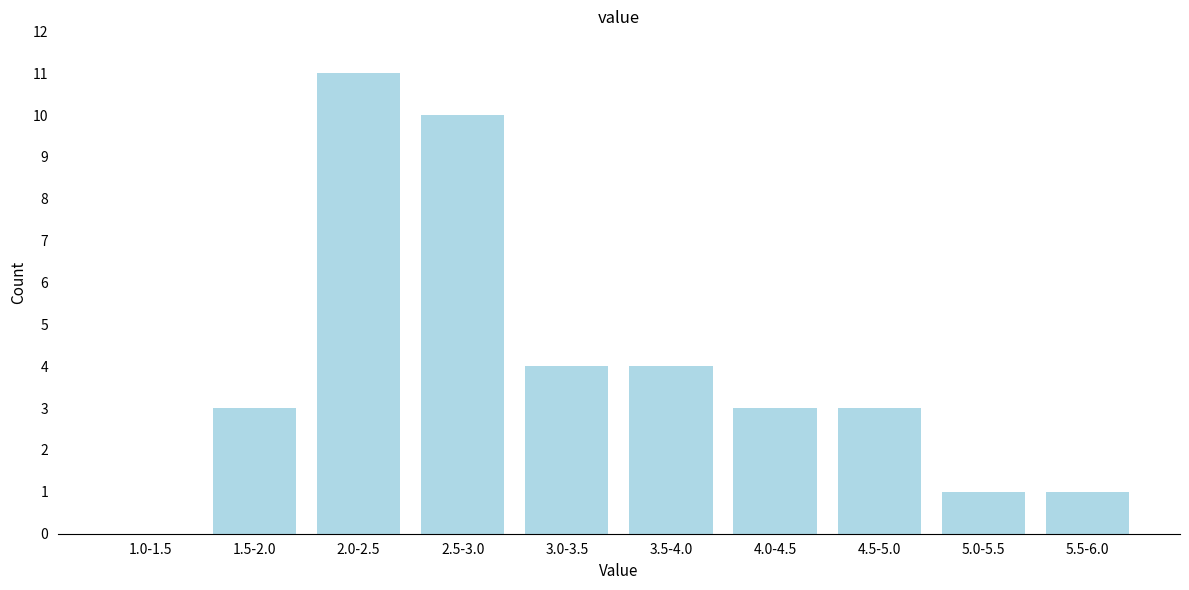

Reading left to right, list all the values displayed in this chart.

1.0-1.5=0	1.5-2.0=3	2.0-2.5=11	2.5-3.0=10	3.0-3.5=4	3.5-4.0=4	4.0-4.5=3	4.5-5.0=3	5.0-5.5=1	5.5-6.0=1